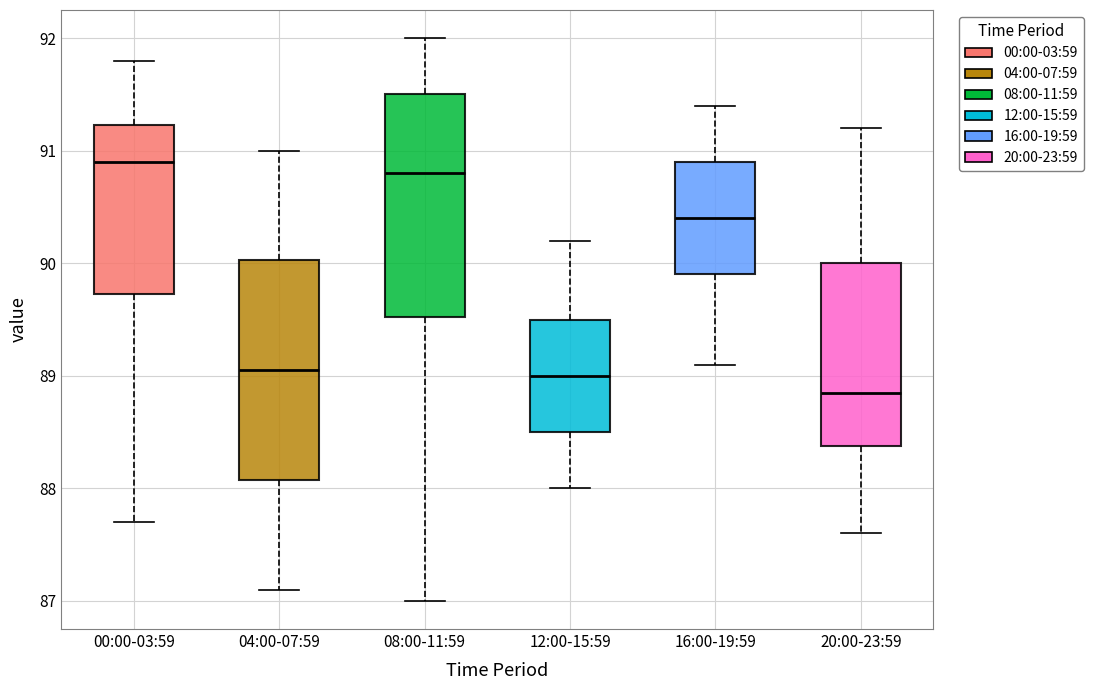

Reading left to right, read every box against the y-axis: the position of its median line, the range the box covers, and the ends of its whiskers. The values are not printed on the chart, so give them approximately, as read against the axis.

00:00-03:59: median 90.9, box 89.7 to 91.2, whiskers 87.7 to 91.8
04:00-07:59: median 89.1, box 88.1 to 90.0, whiskers 87.1 to 91.0
08:00-11:59: median 90.8, box 89.5 to 91.5, whiskers 87.0 to 92.0
12:00-15:59: median 89.0, box 88.5 to 89.5, whiskers 88.0 to 90.2
16:00-19:59: median 90.4, box 89.9 to 90.9, whiskers 89.1 to 91.4
20:00-23:59: median 88.9, box 88.4 to 90.0, whiskers 87.6 to 91.2